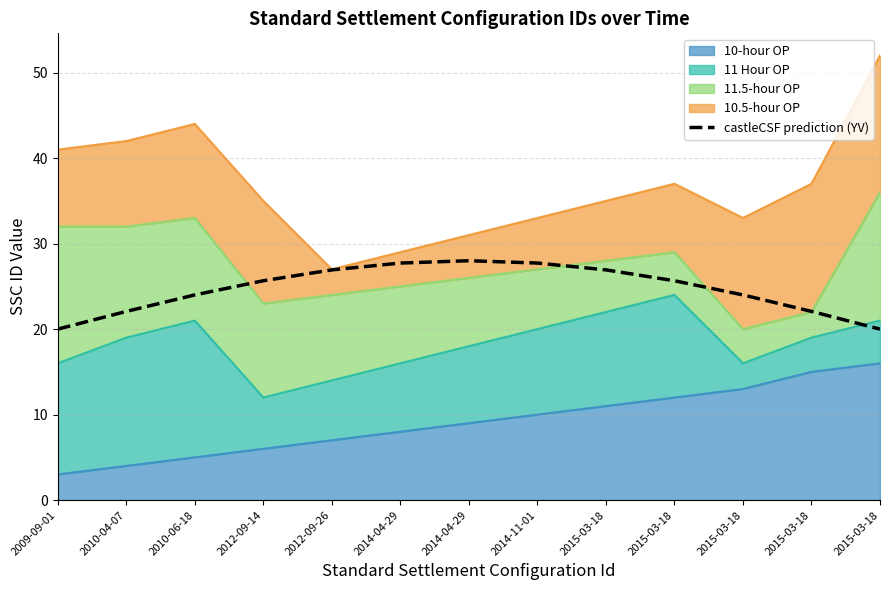

What is the sum of all values?

320.8